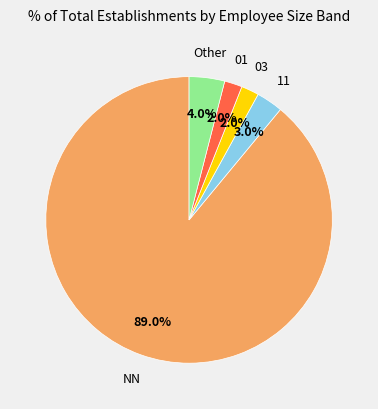

What is the ratio of the value at Other to the value at 01?

2.0